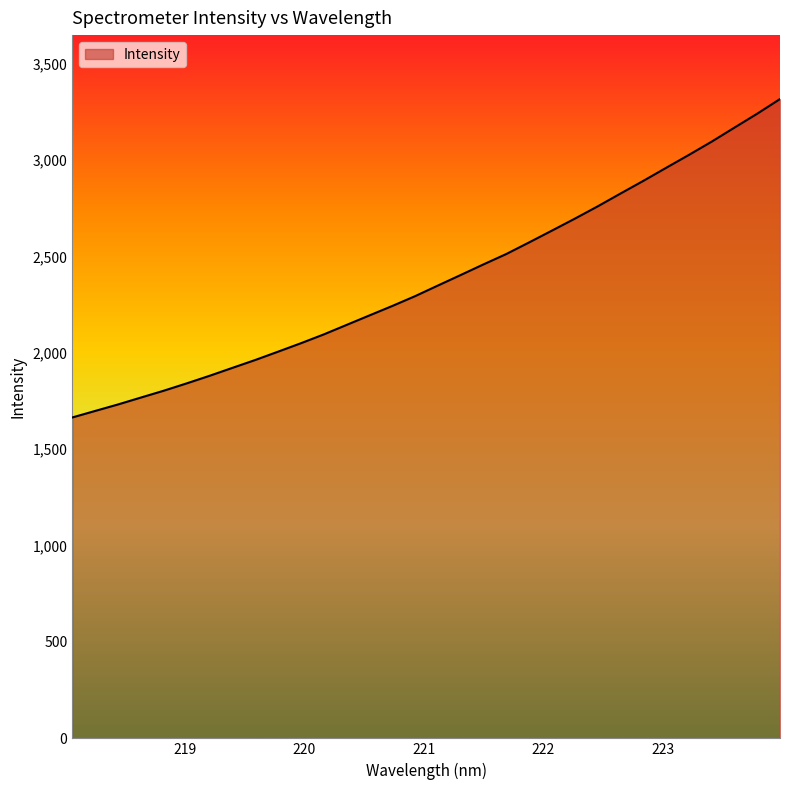

What is the smallest value displayed?

1664.8